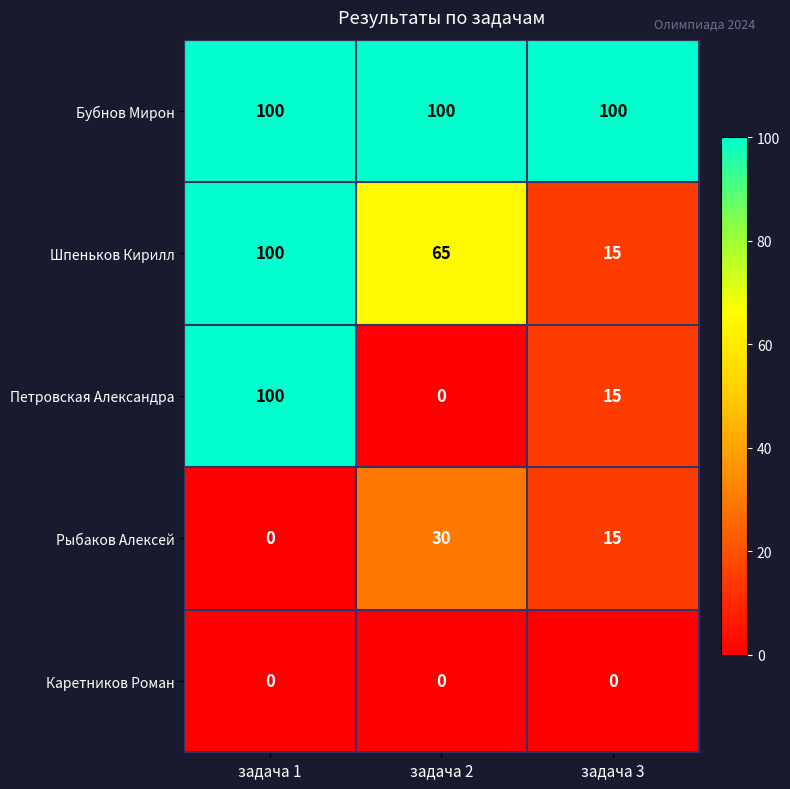

Reading left to right, what are all the values shown in this chart?

Бубнов Мирон: 100	100	100
Шпеньков Кирилл: 100	65	15
Петровская Александра: 100	0	15
Рыбаков Алексей: 0	30	15
Каретников Роман: 0	0	0